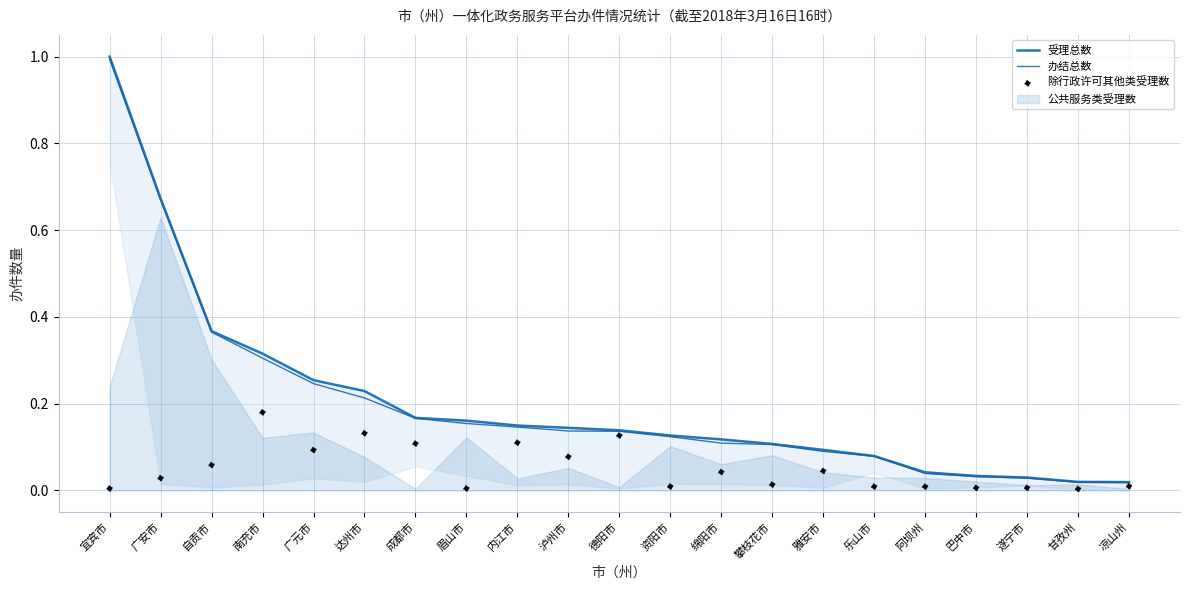

Is the value of 除行政许可其他类受理数 at 广元市 greater than the value of 受理总数 at 阿坝州?

Yes